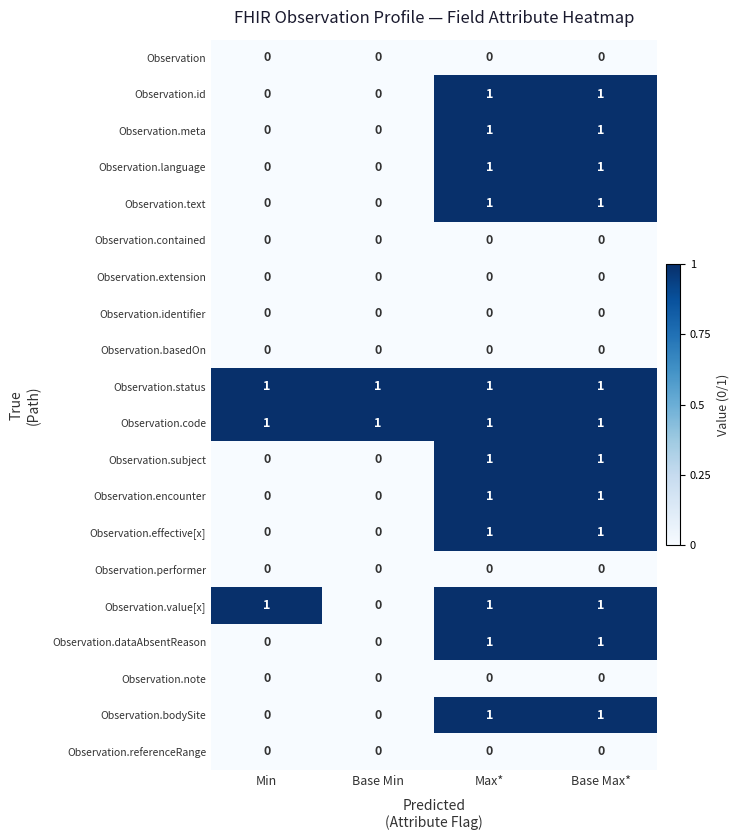

What is the total value across all series at Min?

3